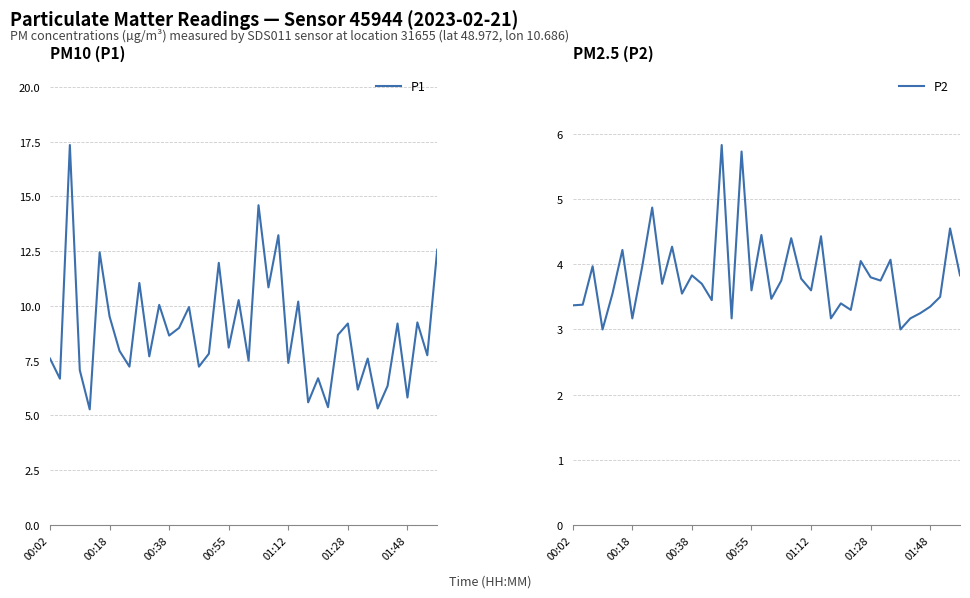

What is the total value across all series at 01:28?

13.0